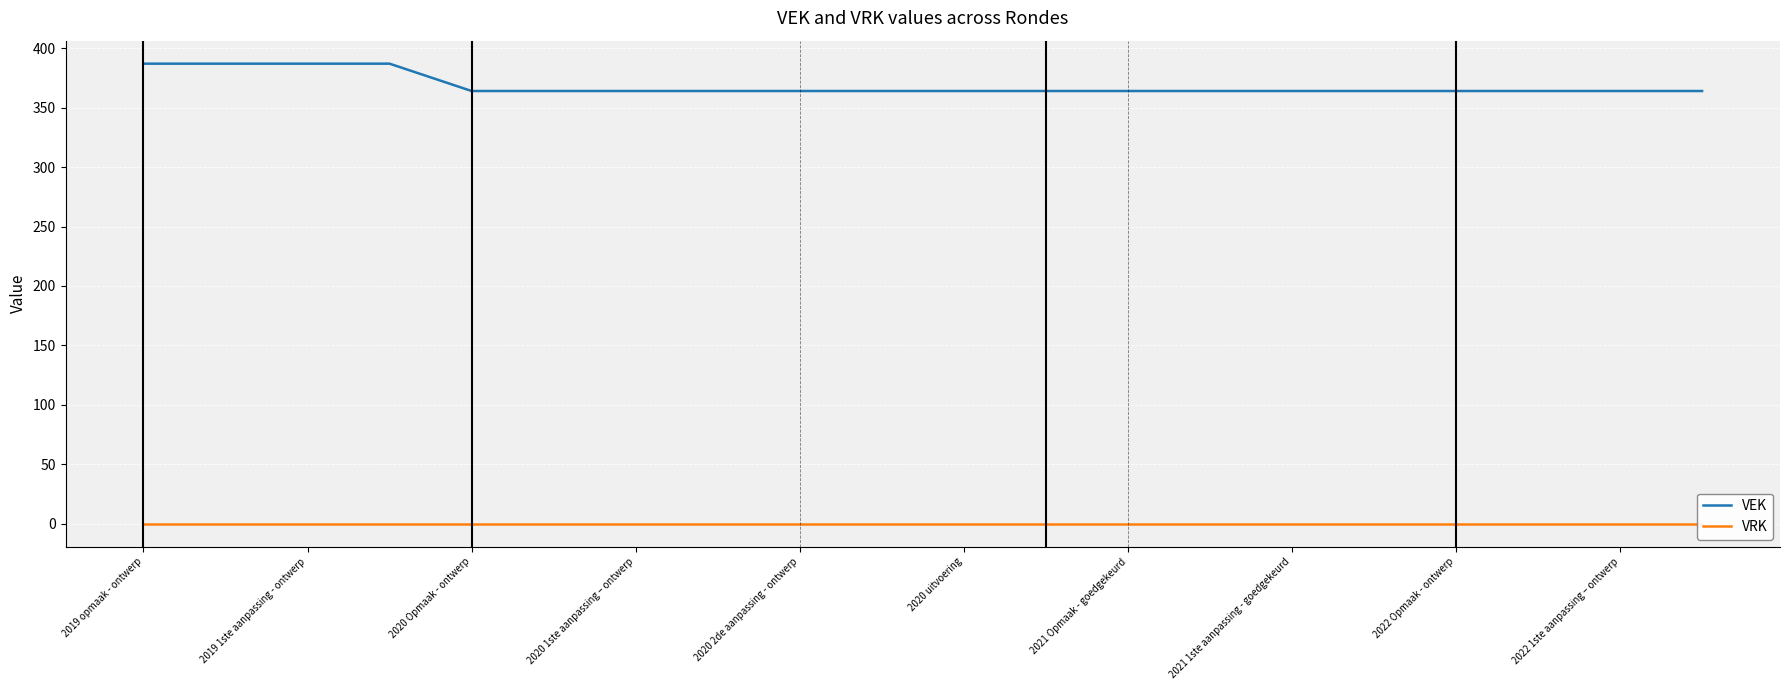

What is the lowest value of the VEK series?

364